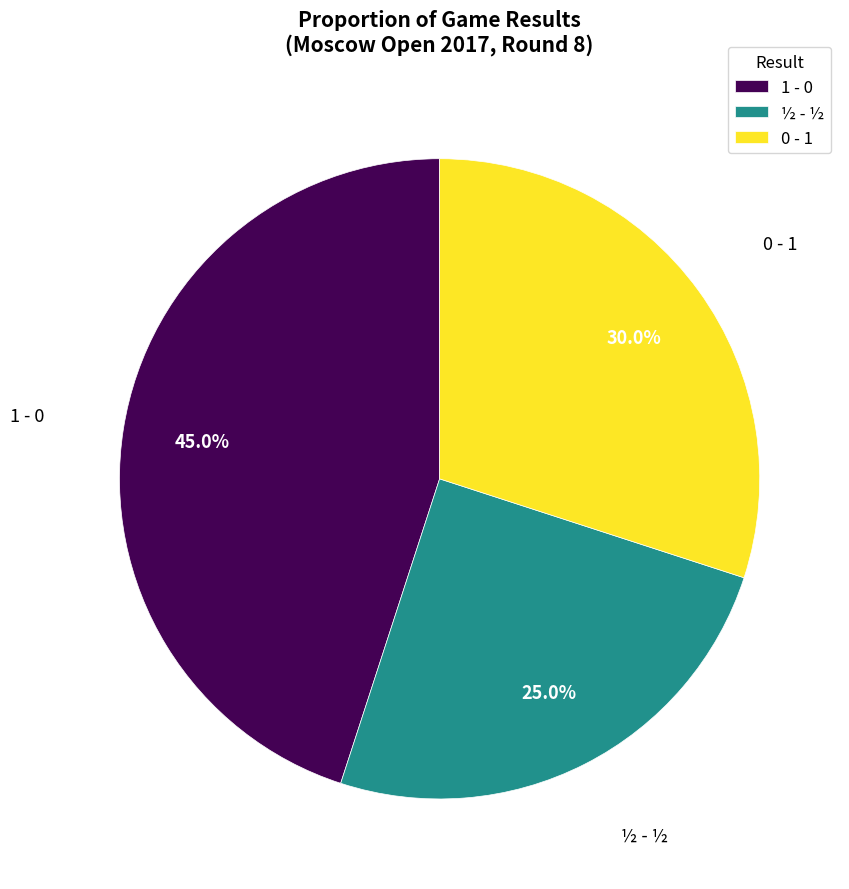

To the nearest percent, what is the difference between the largest and smallest slice percentages?

20%